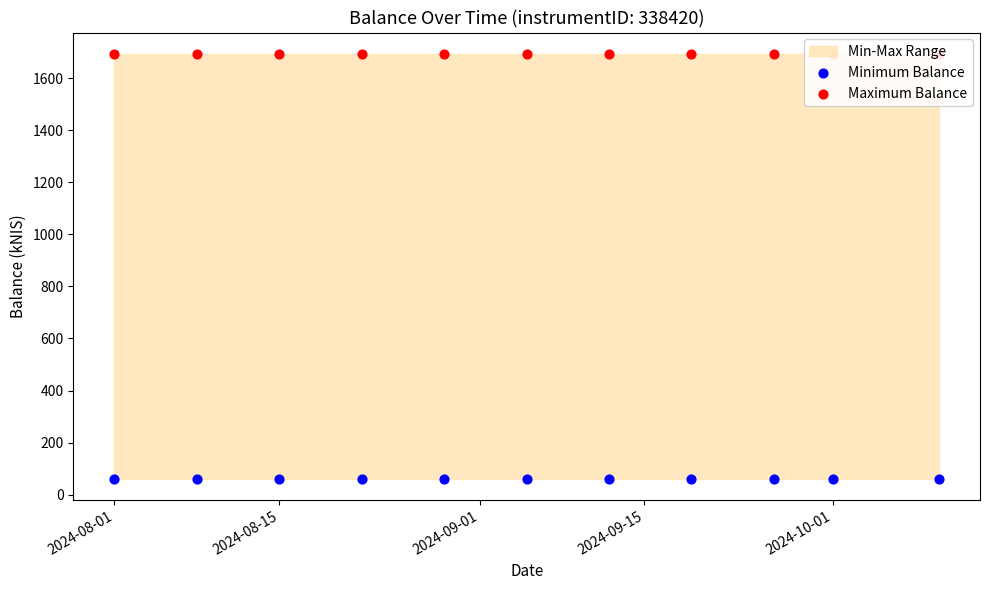

Which series has the widest spread of Y values?

Minimum Balance